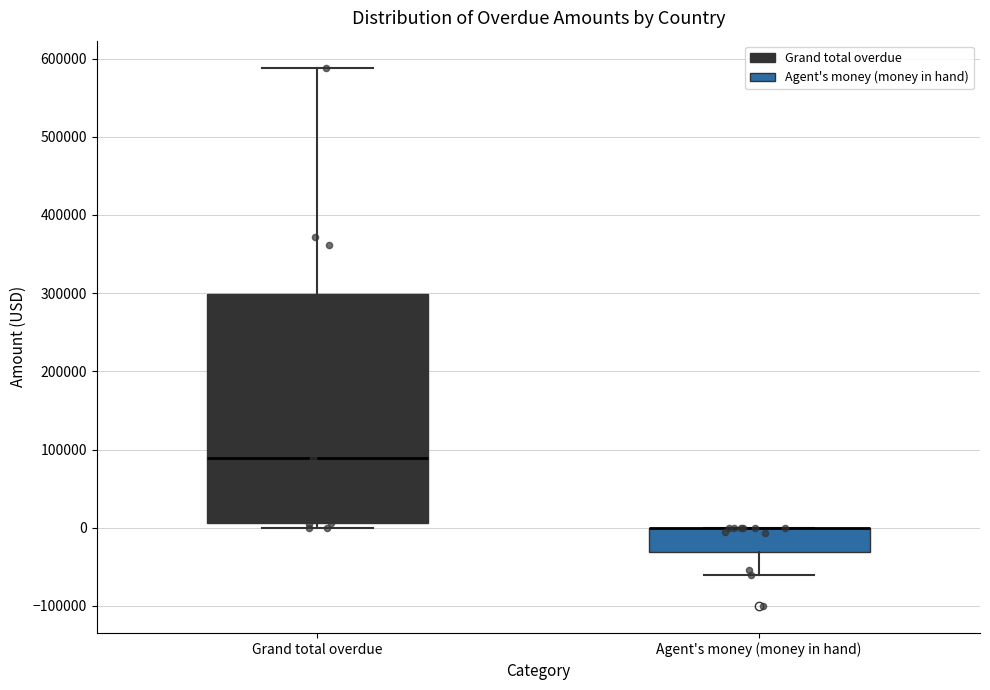

Reading left to right, read every box against the y-axis: the position of its median line, the range the box covers, and the ends of its whiskers. The values are not printed on the chart, so give them approximately, as read against the axis.

Grand total overdue: median 90000, box 10000 to 300000, whiskers 0 to 590000
Agent's money (money in hand): median 0 (drawn on the box's upper edge), box -30000 to 0, whiskers -60000 to 0